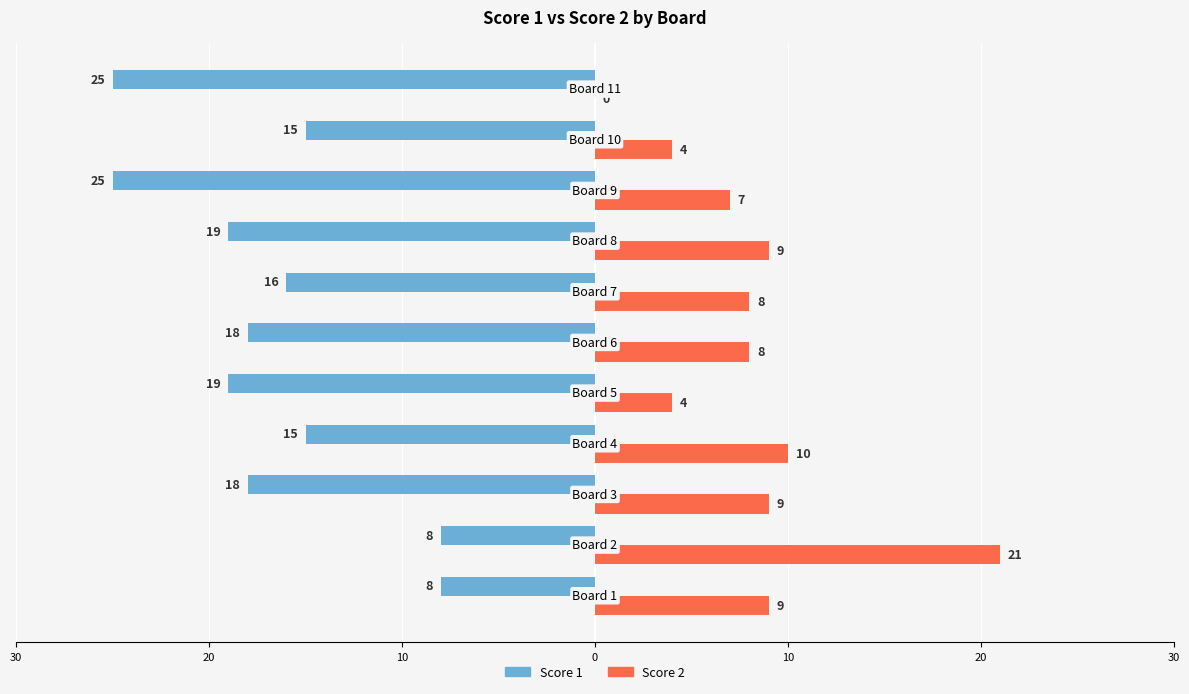

What are all the series names shown in the legend?

Score 1, Score 2